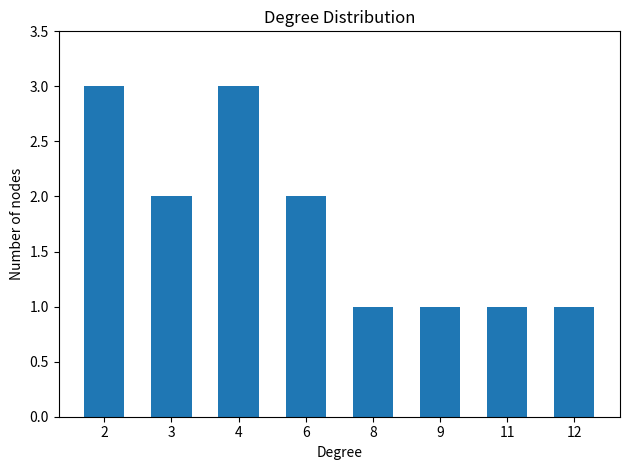

Reading left to right, extract all data points from this chart.

3	2	3	2	1	1	1	1